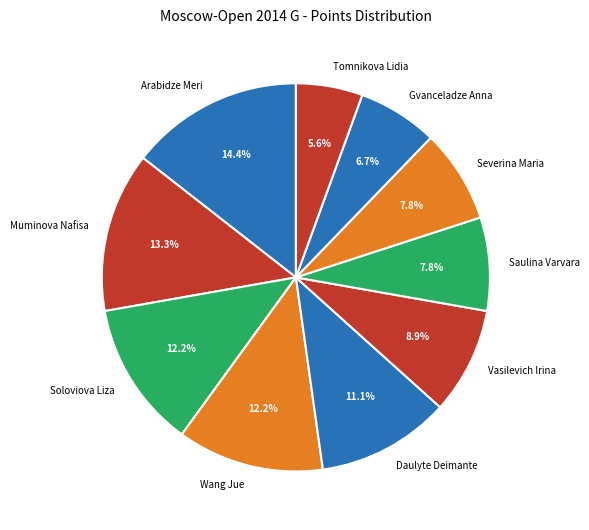

What percentage is NOT represented by Arabidze Meri?

85.6%